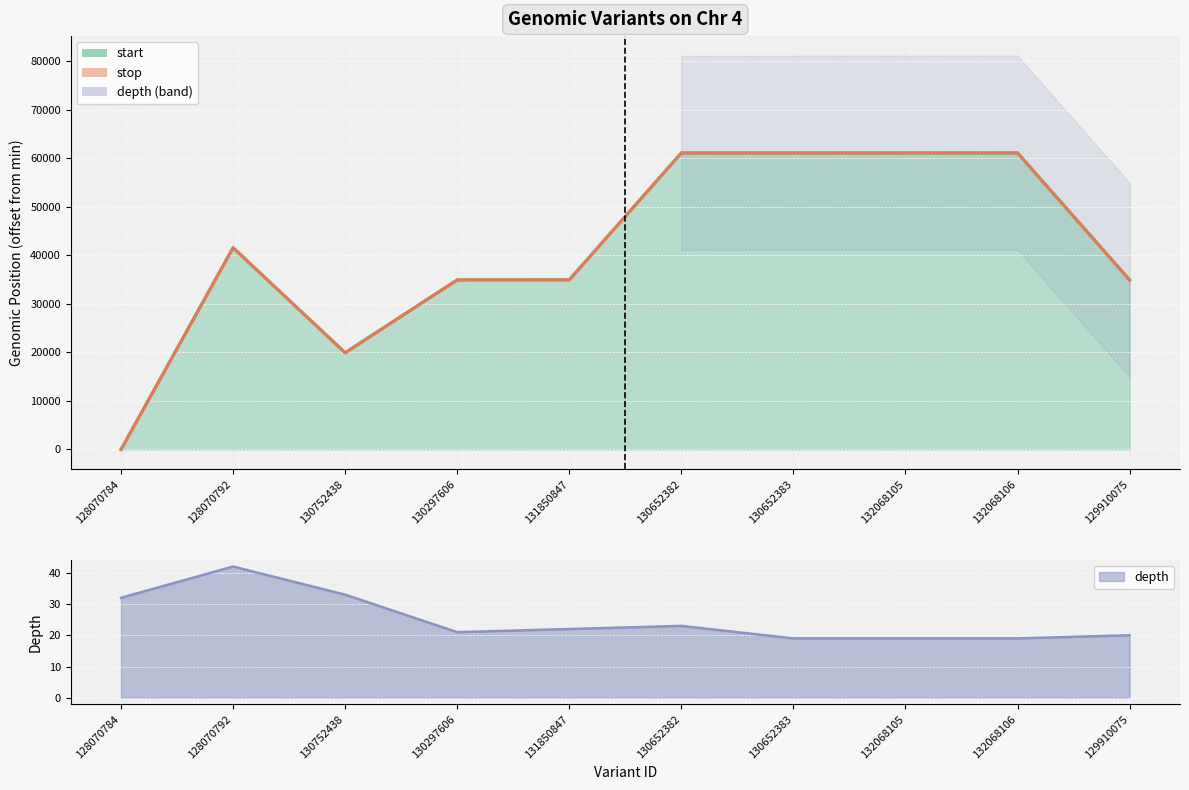

What are all the series names shown in the legend?

start, stop, depth